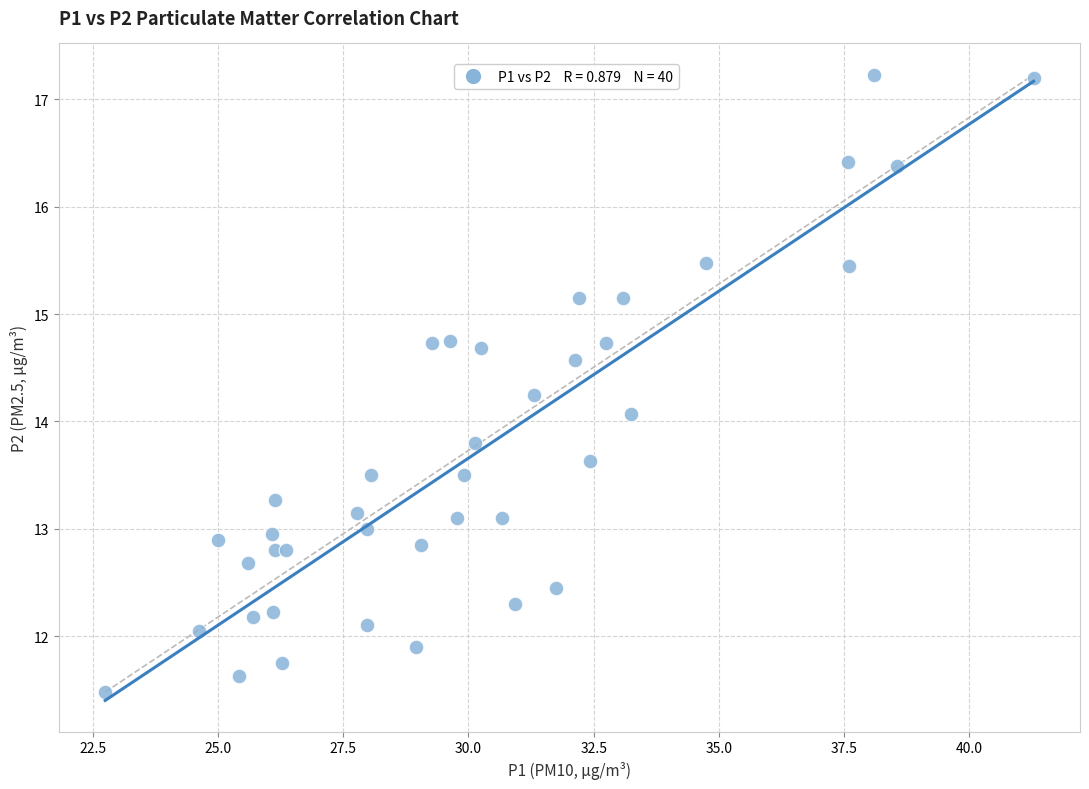

What Y value in the scatter plot is closest to 14?

14.1